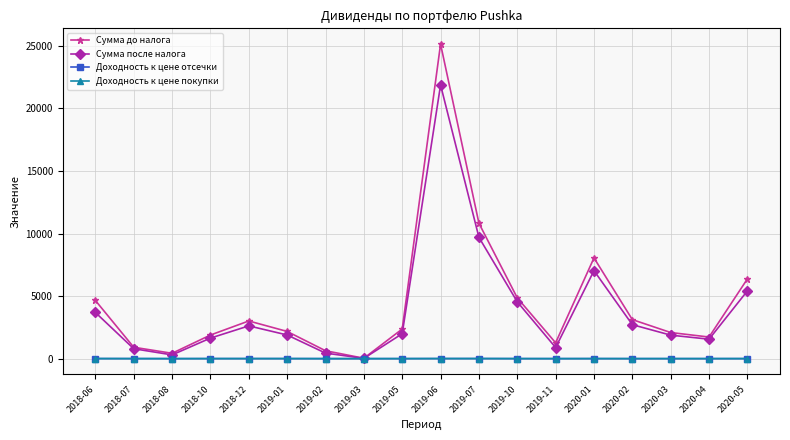

At which category does the chart reach its peak across all series?

2019-06